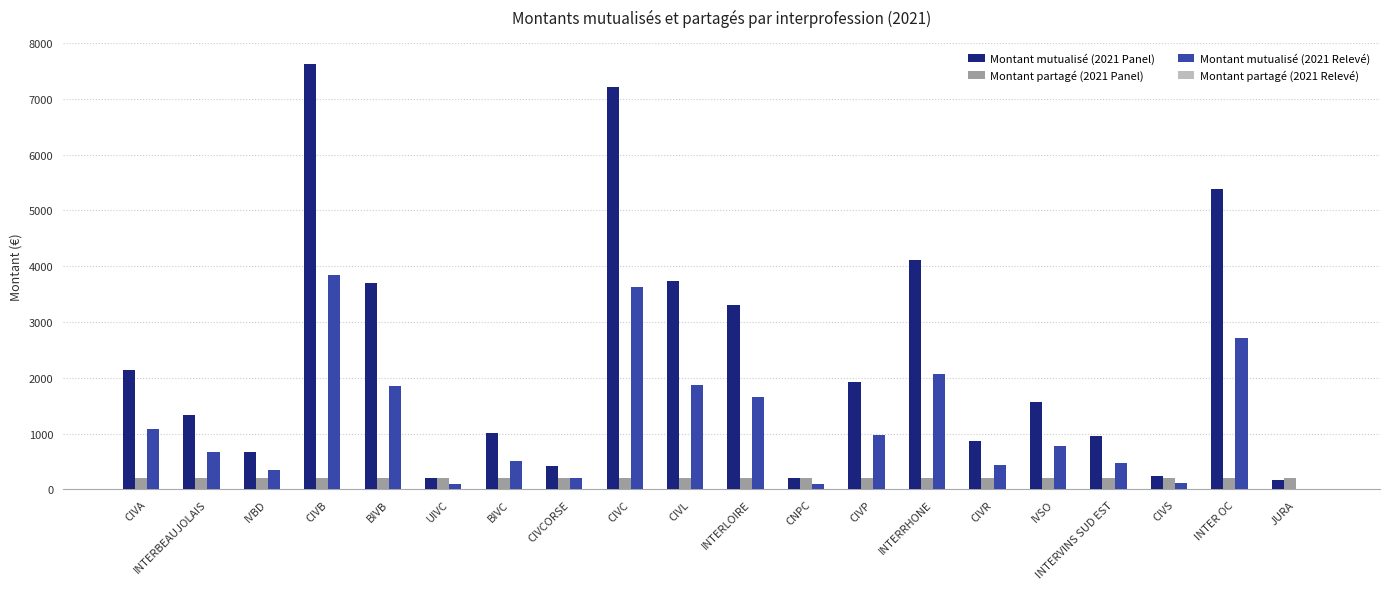

Is the value of Montant mutualisé (2021 Panel) at INTERVINS SUD EST greater than the value of Montant mutualisé (2021 Relevé) at IVSO?

Yes